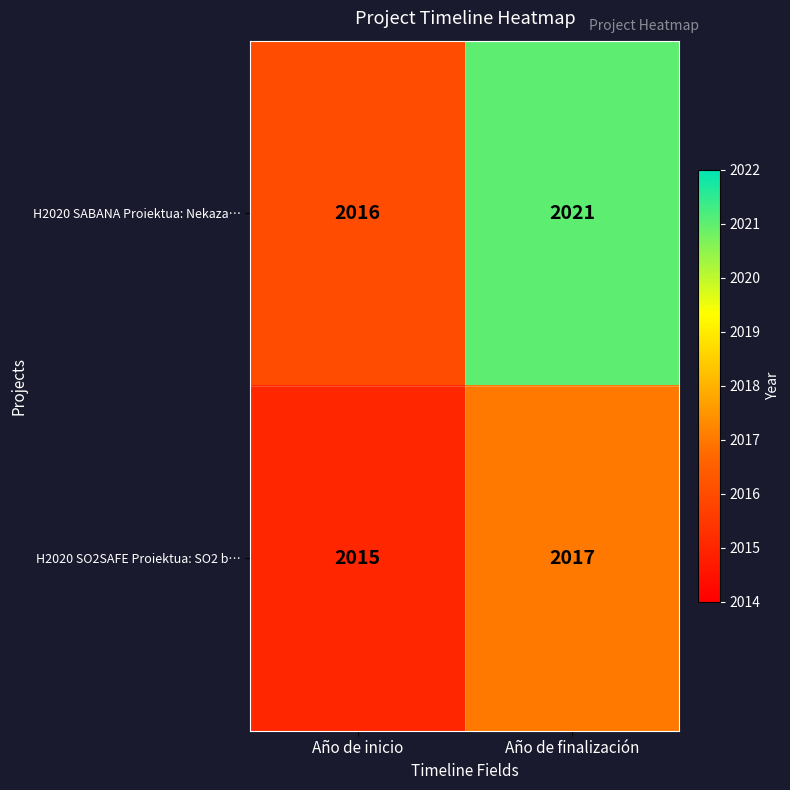

Rank the series by their maximum value, from highest to lowest.

H2020 SABANA Proiektua: Nekaza…, H2020 SO2SAFE Proiektua: SO2 b…